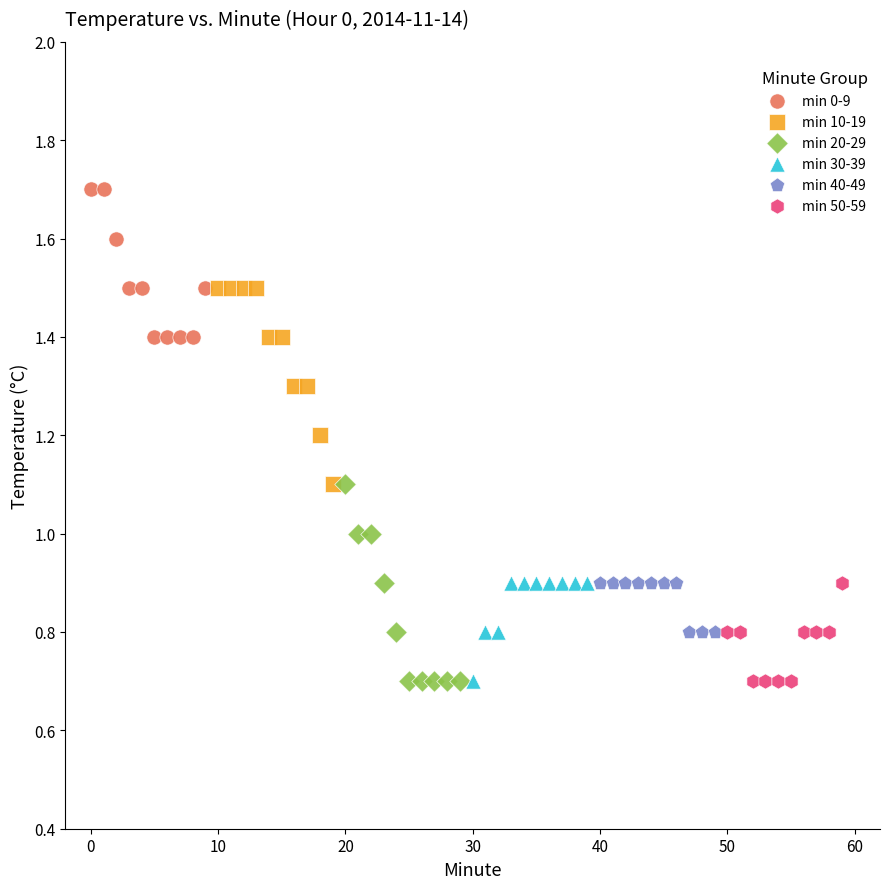

Which series contains the highest Y value?

min 0-9